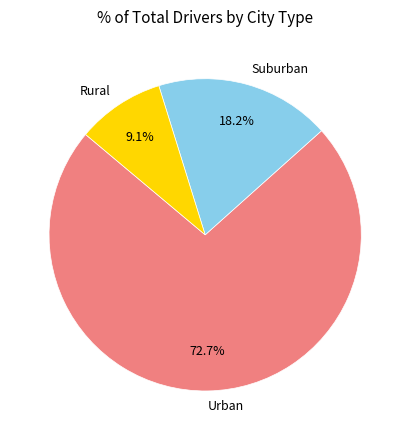

Do Urban and Rural together represent more than half of the pie?

Yes